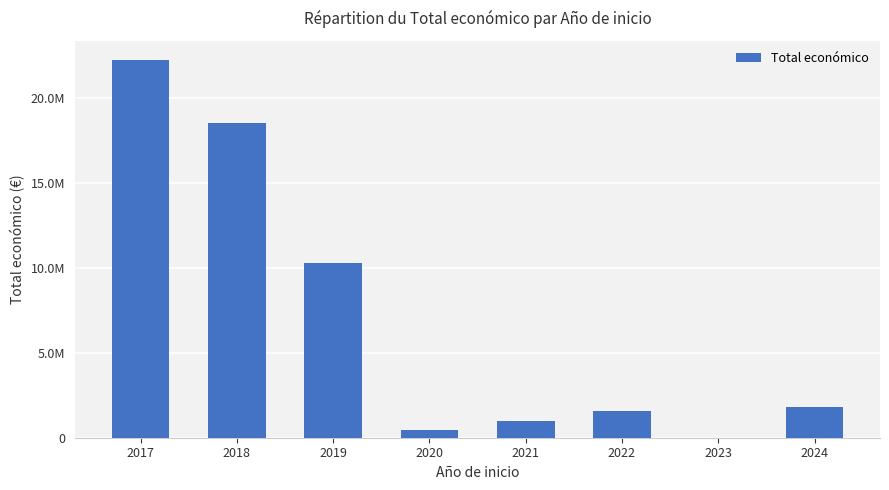

Reading left to right, list all the values displayed in this chart.

22254908	18511887	10301725	439594	976164	1588533	0	1798889